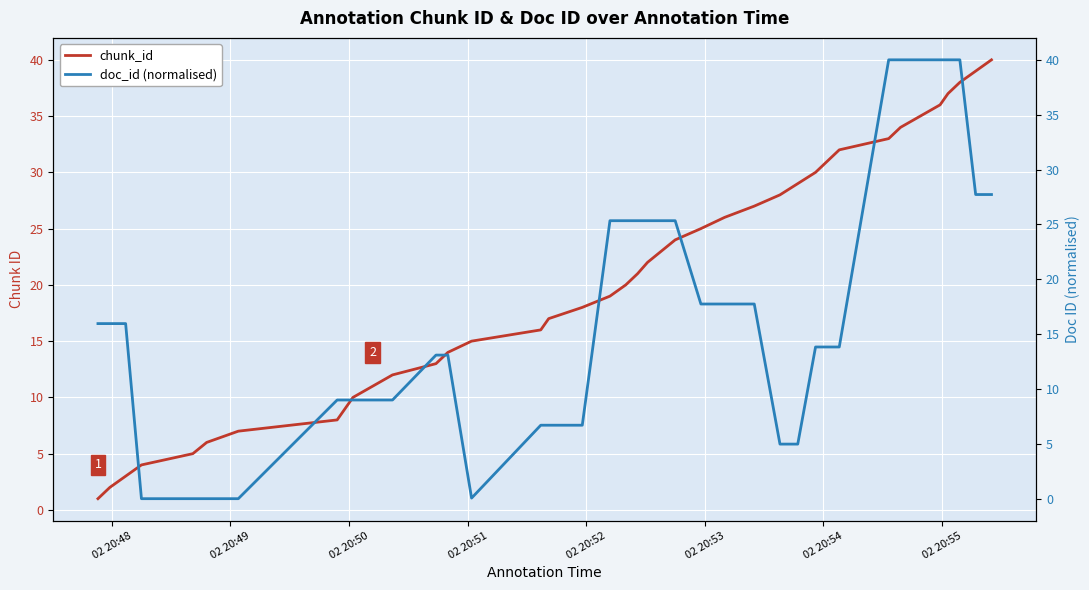

How many data points in doc_id (normalised) are above 15?

20